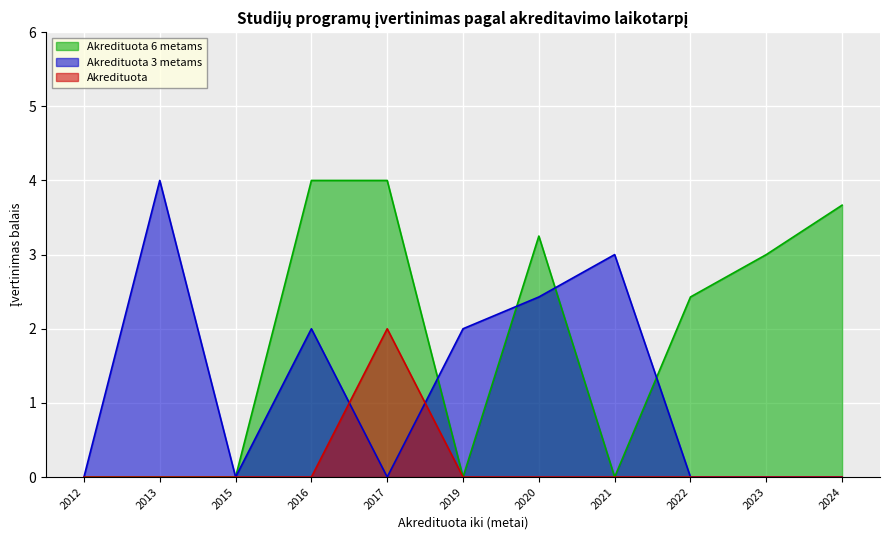

The value of Akredituota at 2015 is 0.0. True or false?

True